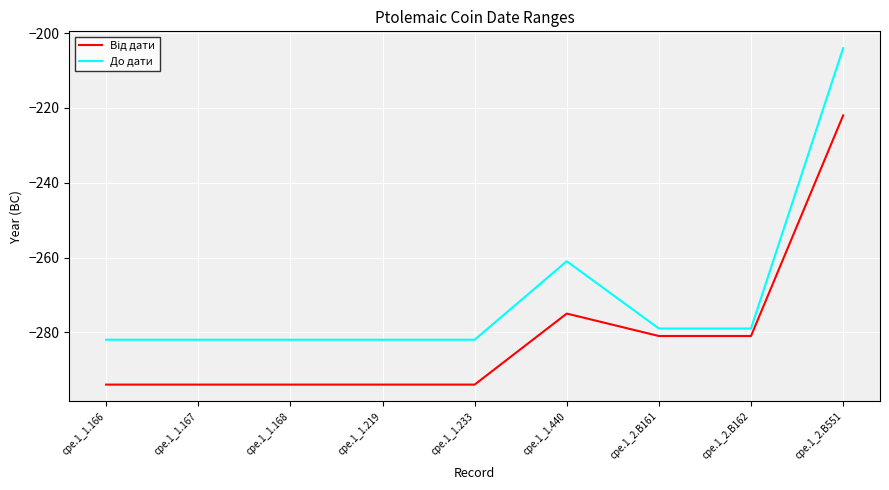

Which series has the widest spread of values?

До дати